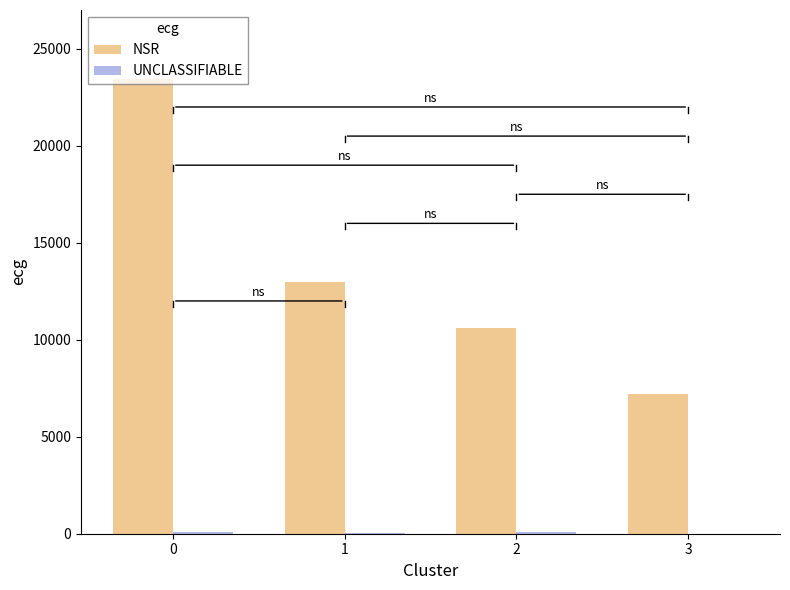

How many groups of bars are there?

4